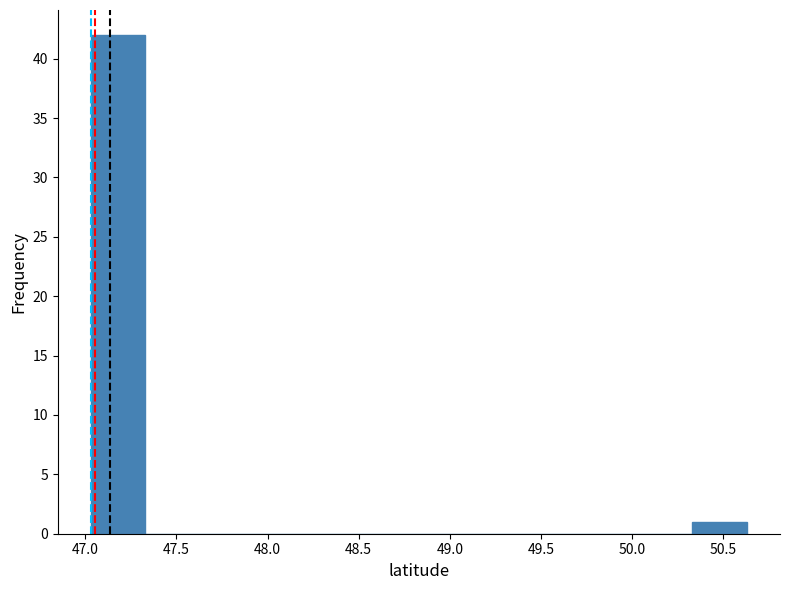

Over which range of the x-axis is the bar tallest?

47.05 to 47.35